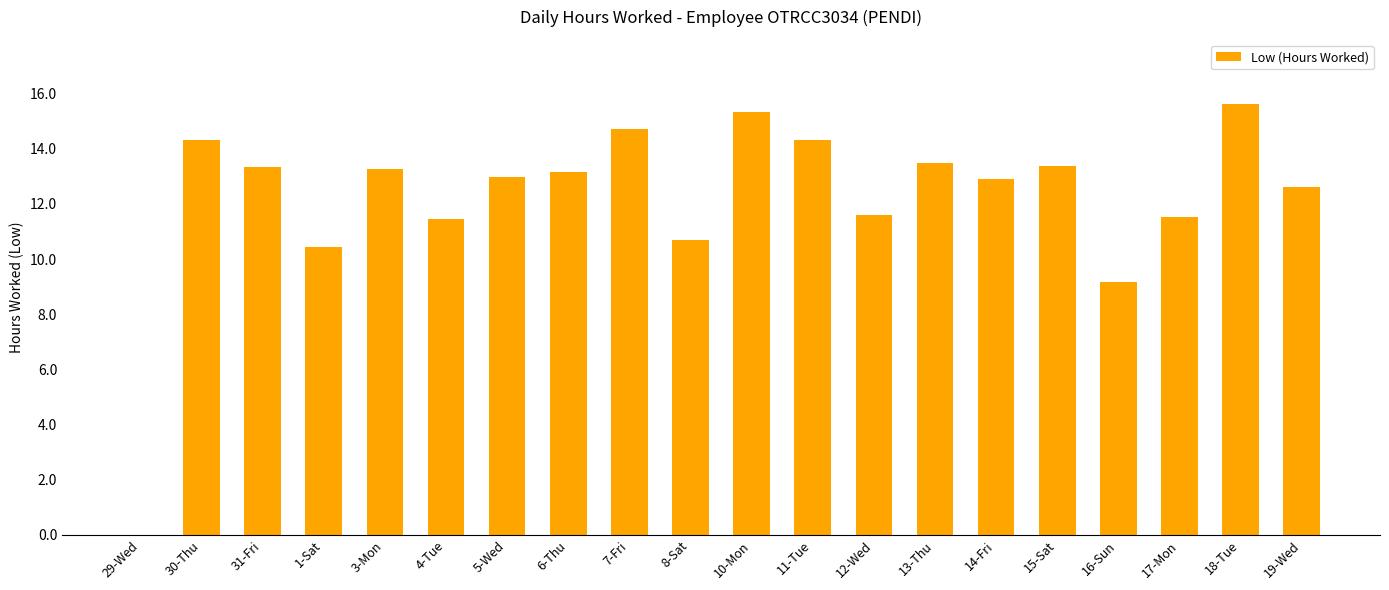

True or false: the data shows 4.1 at 17-Mon.

False